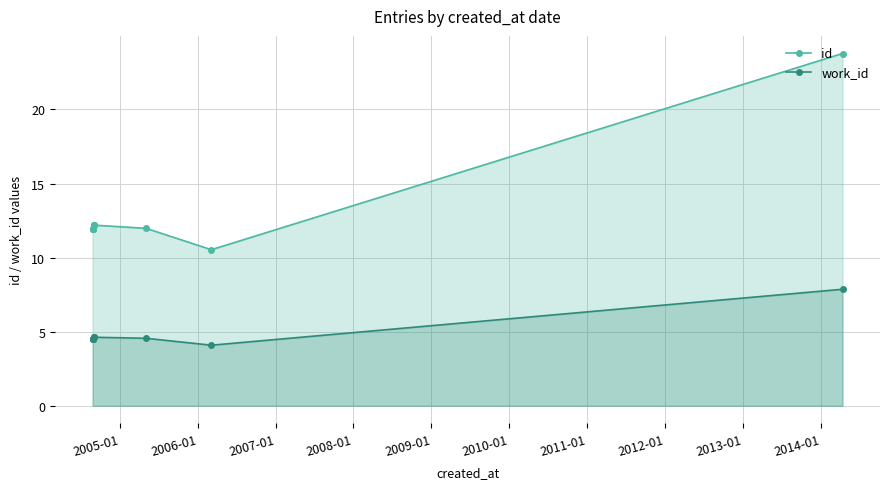

Reading left to right, what are all the values shown in this chart?

id: 11.9	11.9	11.9	11.9	12.2	12.2	12.2	12.0	10.5	23.8
work_id: 4.5	4.5	4.5	4.5	4.6	4.6	4.6	4.6	4.1	7.9